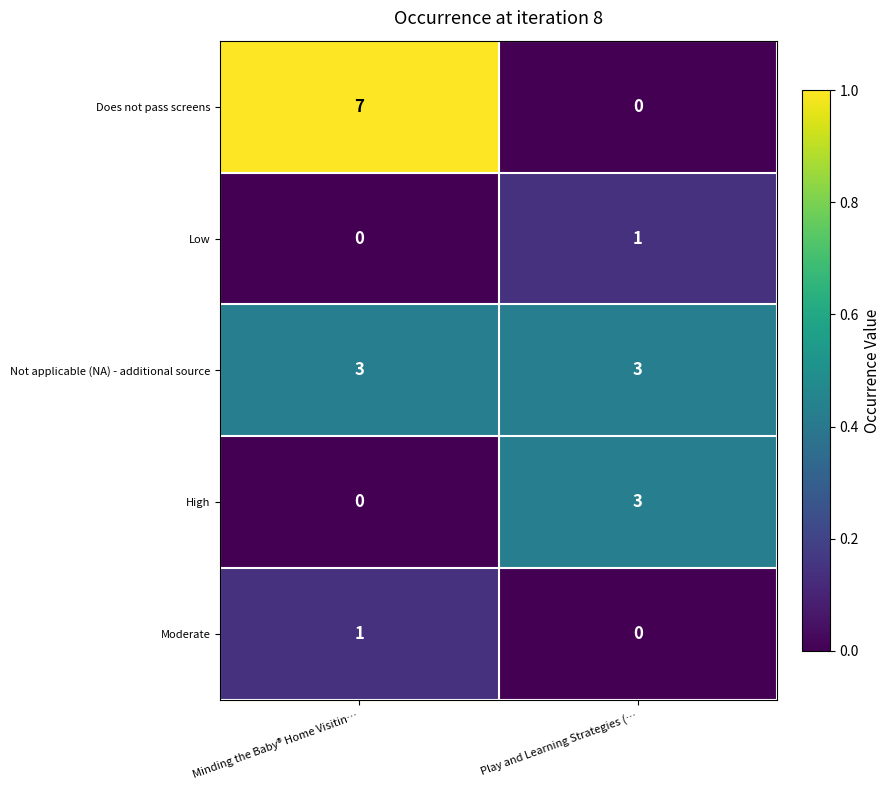

True or false: Moderate has a value of 0 at Minding the Baby® Home Visitin….

False